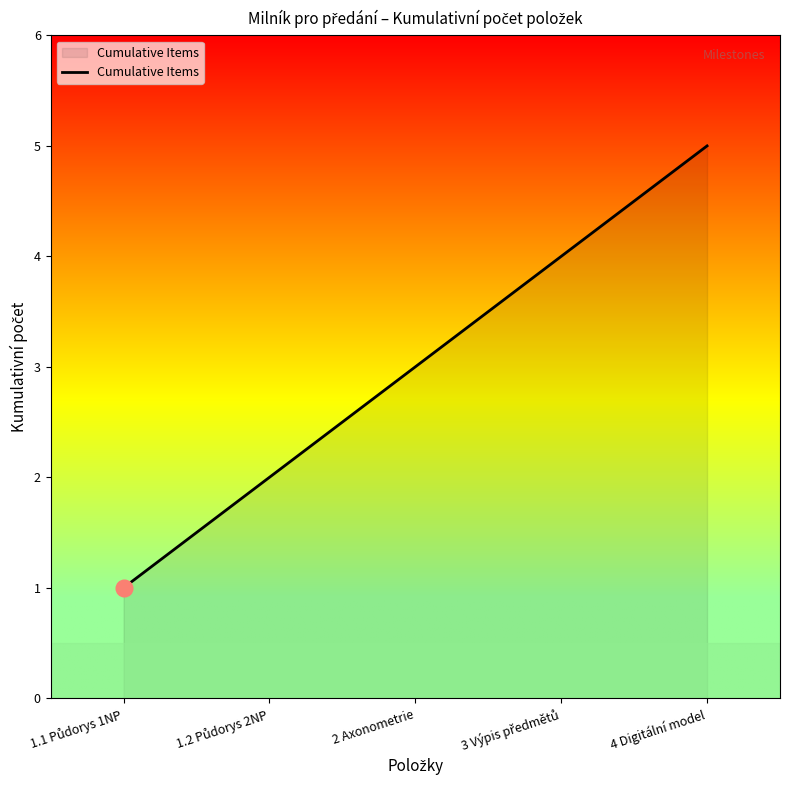

Which label corresponds to the largest value in the chart?

4 Digitální model